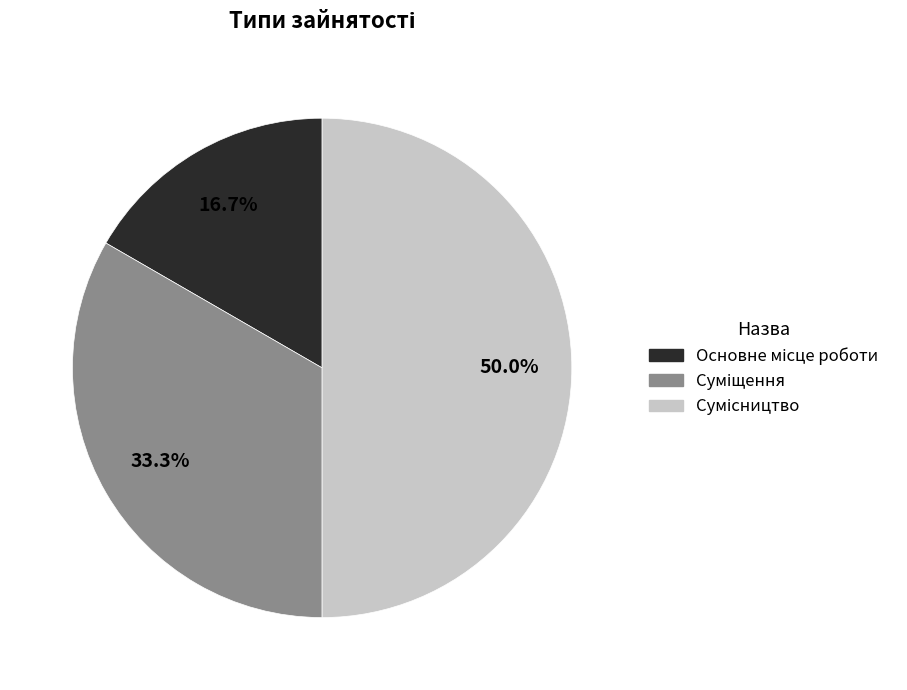

Is there a majority slice in this chart?

No